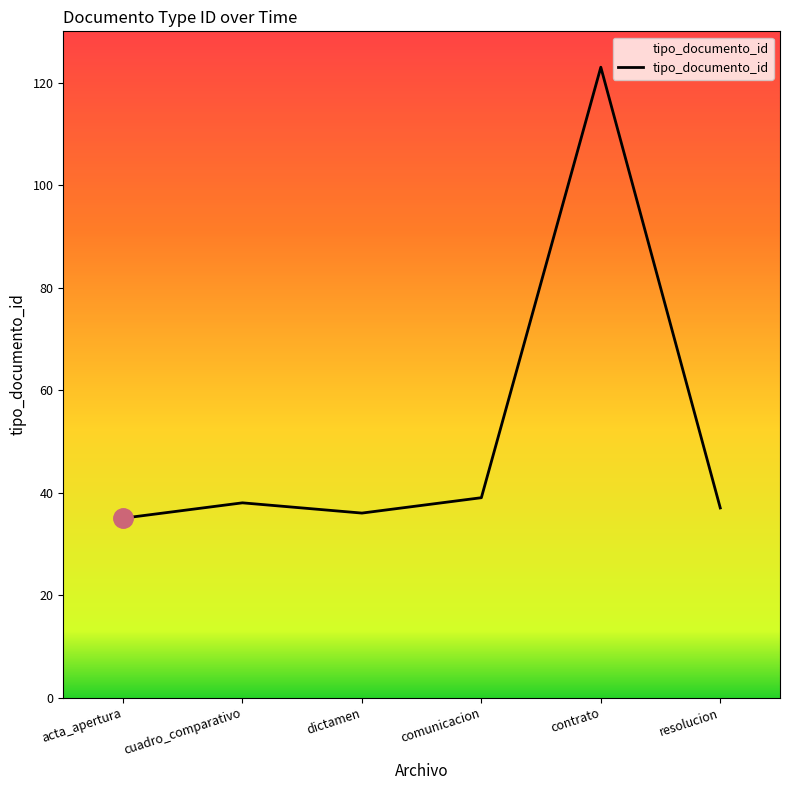

The value at dictamen is 36. True or false?

True